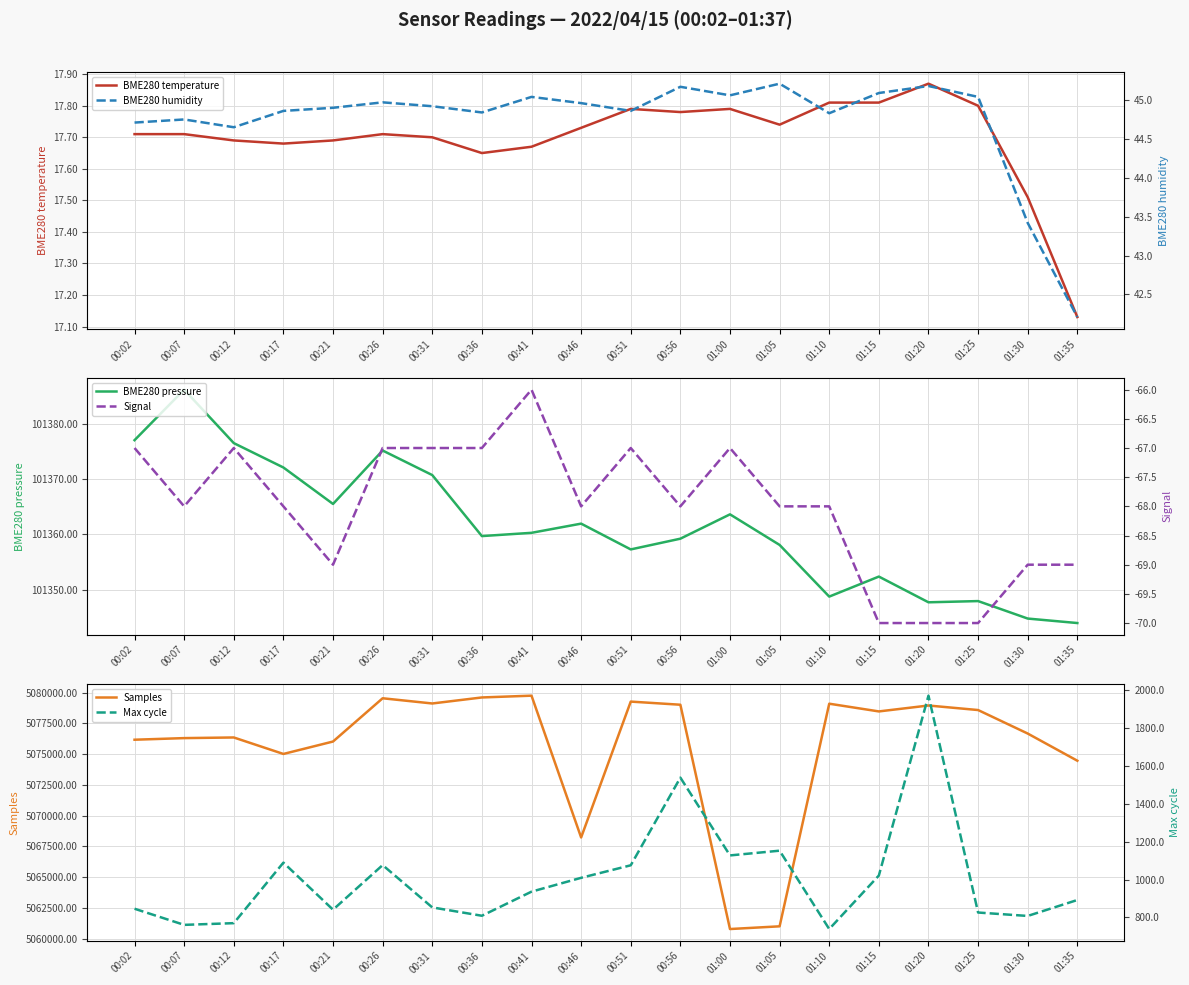

Which series has the largest total across all categories?

Samples